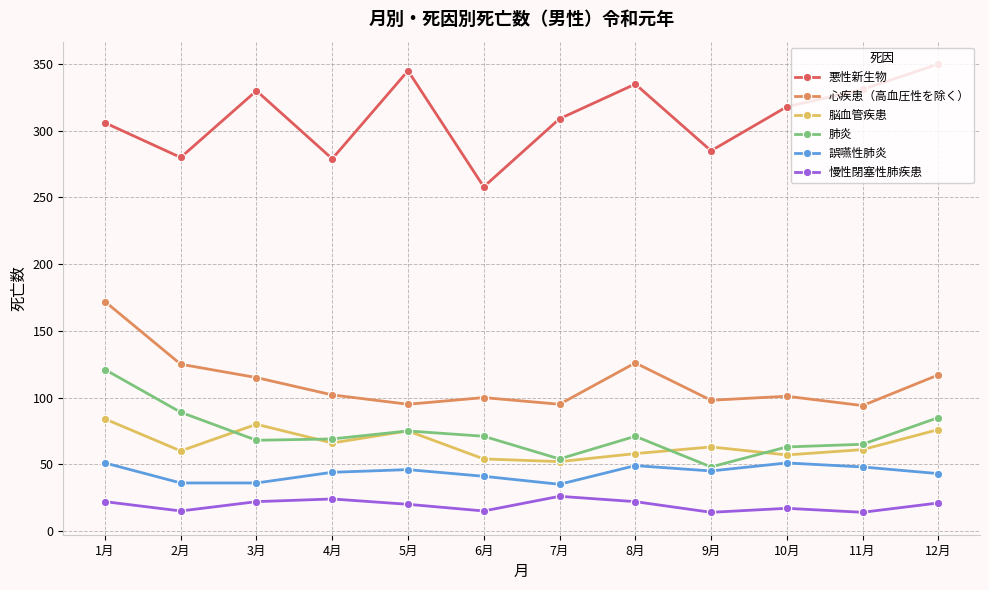

True or false: 肺炎 and 脳血管疾患 cross at least once.

True